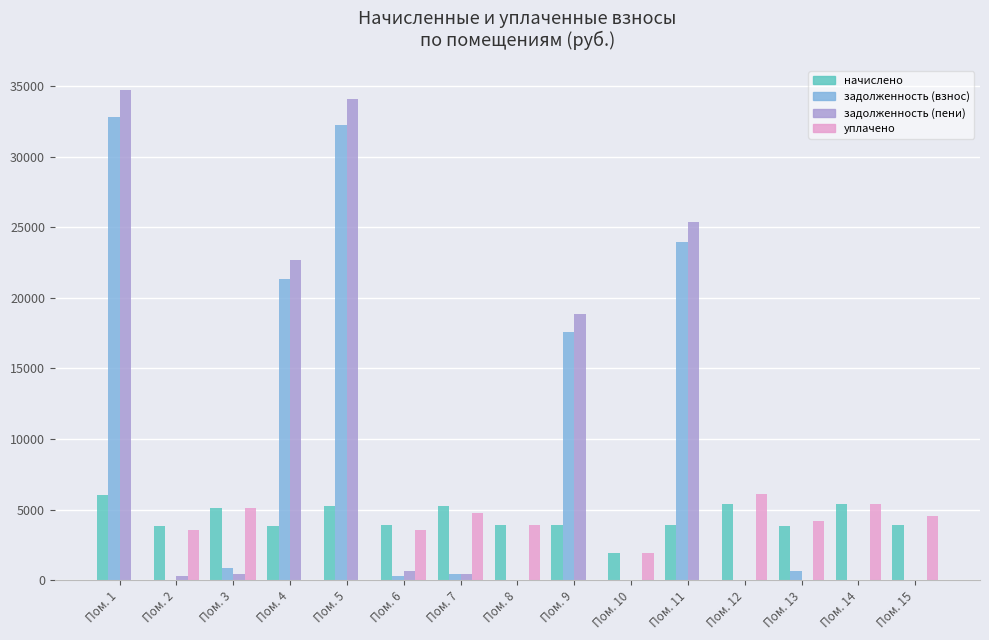

At which category is the sum across all series the highest?

Пом. 1